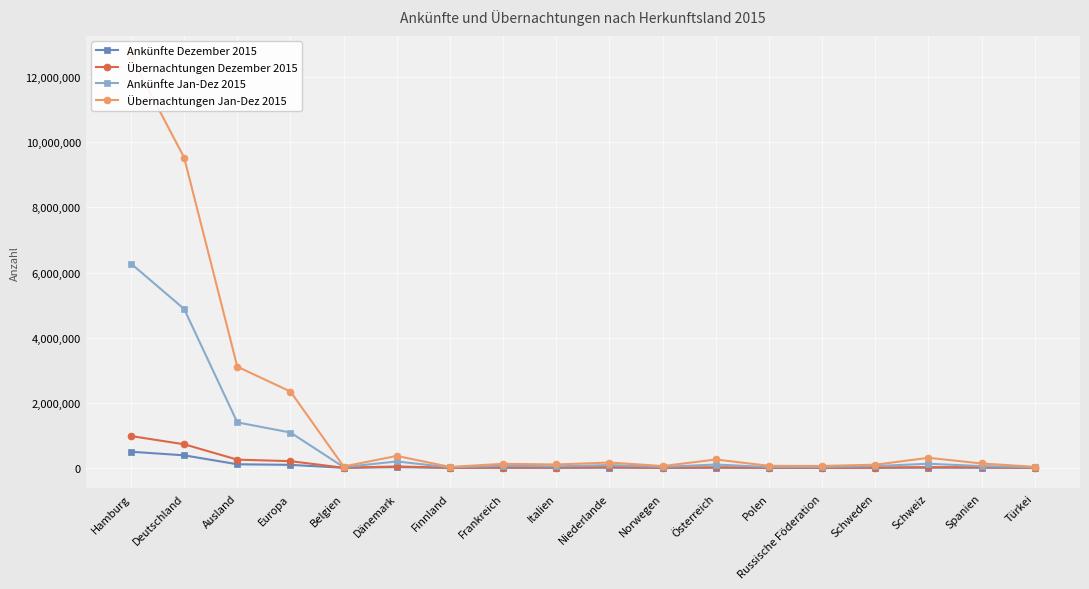

Where is the first local minimum for Ankünfte Dezember 2015?

Belgien